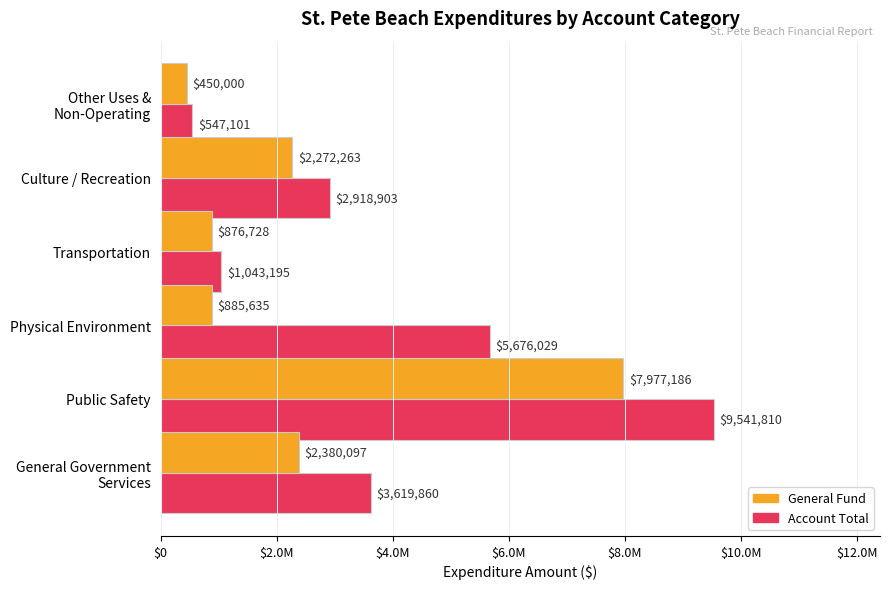

Where is General Fund nearest to the value 4213593?

General Government
Services